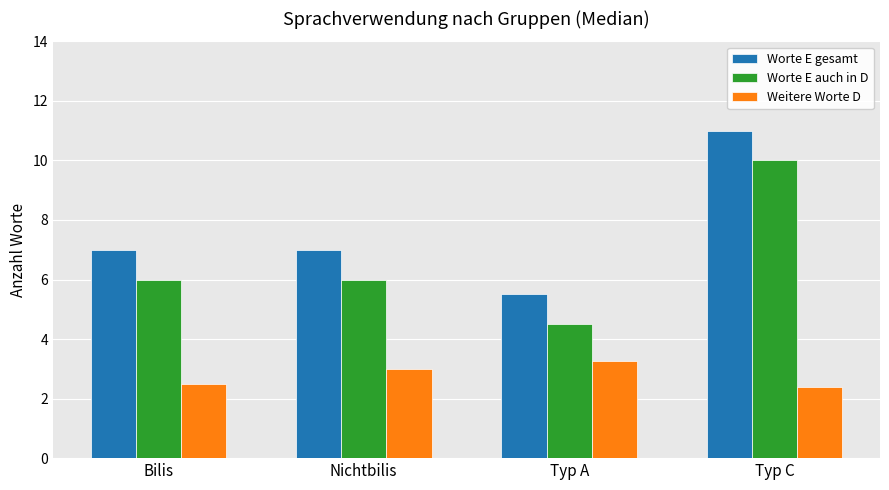

What is the spread (max minus min) of values at Bilis?

4.5